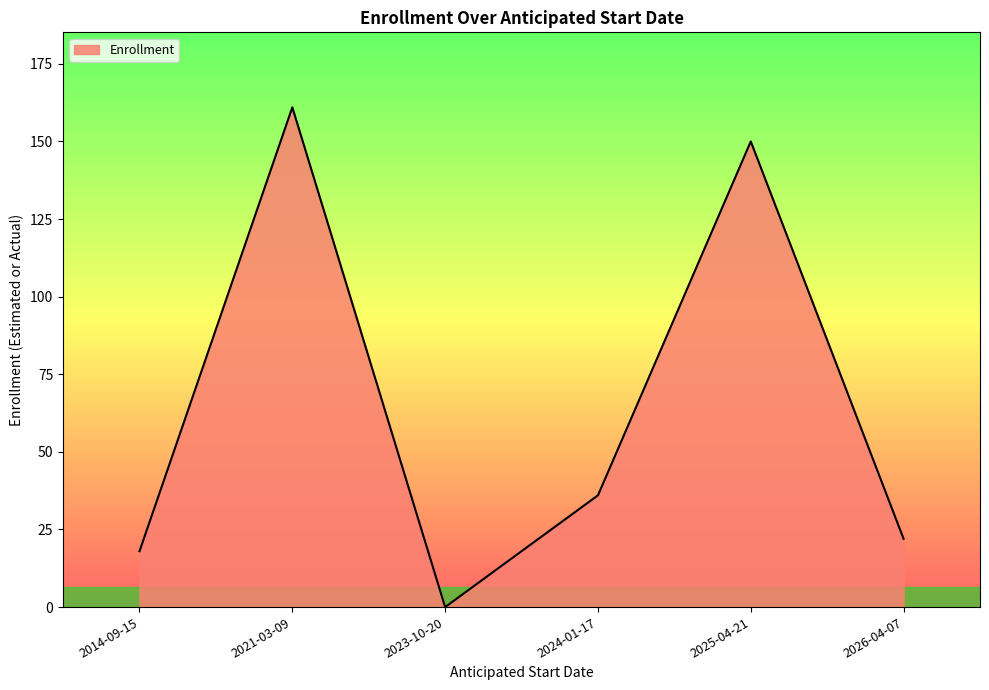

List the labels in order of value, largest first.

2021-03-09, 2025-04-21, 2024-01-17, 2026-04-07, 2014-09-15, 2023-10-20